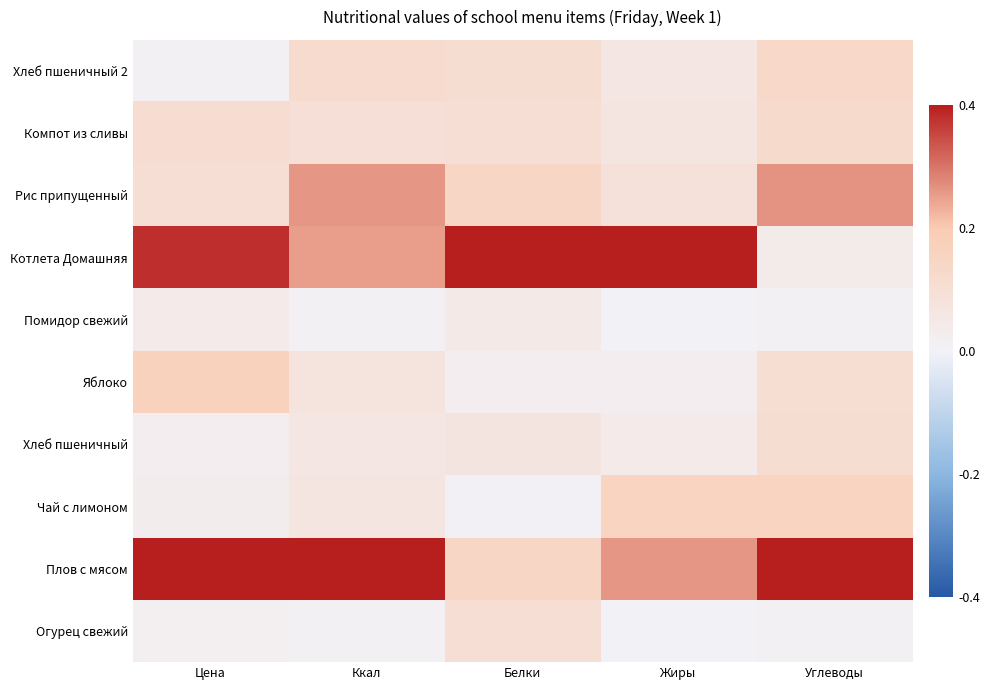

Reading left to right, extract all data points from this chart.

Огурец свежий: Цена=0.0	Ккал=0.0	Белки=0.2	Жиры=0.0	Углеводы=0.0
Плов с мясом: Цена=1.0	Ккал=1.0	Белки=0.4	Жиры=0.6	Углеводы=1.0
Чай с лимоном: Цена=0.1	Ккал=0.2	Белки=0.0	Жиры=0.4	Углеводы=0.4
Хлеб пшеничный: Цена=0.1	Ккал=0.1	Белки=0.2	Жиры=0.1	Углеводы=0.3
Яблоко: Цена=0.4	Ккал=0.2	Белки=0.1	Жиры=0.1	Углеводы=0.3
Помидор свежий: Цена=0.1	Ккал=0.0	Белки=0.1	Жиры=0.0	Углеводы=0.0
Котлета Домашняя: Цена=1.0	Ккал=0.6	Белки=1.0	Жиры=1.0	Углеводы=0.1
Рис припущенный: Цена=0.3	Ккал=0.7	Белки=0.4	Жиры=0.2	Углеводы=0.7
Компот из сливы: Цена=0.3	Ккал=0.2	Белки=0.3	Жиры=0.2	Углеводы=0.3
Хлеб пшеничный 2: Цена=0.0	Ккал=0.3	Белки=0.3	Жиры=0.1	Углеводы=0.3